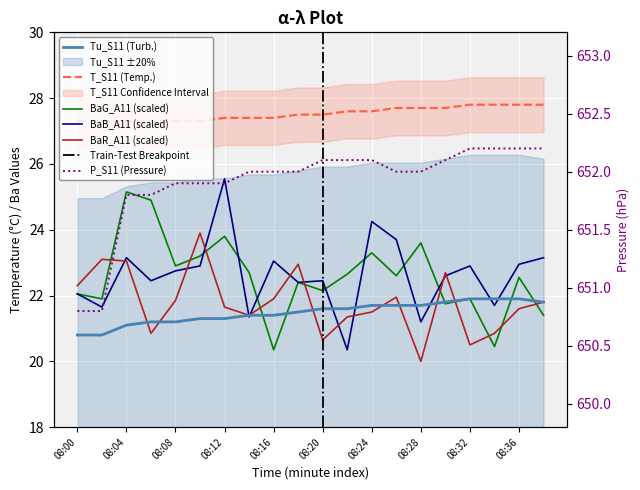

Reading left to right, extract all data points from this chart.

Tu_S11: 08:00=20.8	08:02=20.8	08:04=21.1	08:06=21.2	08:08=21.2	08:10=21.3	08:12=21.3	08:14=21.4	08:16=21.4	08:18=21.5	08:20=21.6	08:22=21.6	08:24=21.7	08:26=21.7	08:28=21.7	08:30=21.8	08:32=21.9	08:34=21.9	08:36=21.9	08:38=21.8
T_S11: 08:00=27.3	08:02=27.3	08:04=27.3	08:06=27.3	08:08=27.3	08:10=27.3	08:12=27.4	08:14=27.4	08:16=27.4	08:18=27.5	08:20=27.5	08:22=27.6	08:24=27.6	08:26=27.7	08:28=27.7	08:30=27.7	08:32=27.8	08:34=27.8	08:36=27.8	08:38=27.8
BaG_A11: 08:00=22.1	08:02=21.9	08:04=25.1	08:06=24.9	08:08=22.9	08:10=23.2	08:12=23.8	08:14=22.7	08:16=20.4	08:18=22.4	08:20=22.1	08:22=22.6	08:24=23.3	08:26=22.6	08:28=23.6	08:30=21.8	08:32=21.9	08:34=20.4	08:36=22.6	08:38=21.4
BaB_A11: 08:00=22.1	08:02=21.6	08:04=23.1	08:06=22.4	08:08=22.8	08:10=22.9	08:12=25.6	08:14=21.4	08:16=23.1	08:18=22.4	08:20=22.4	08:22=20.4	08:24=24.2	08:26=23.7	08:28=21.2	08:30=22.6	08:32=22.9	08:34=21.7	08:36=22.9	08:38=23.1
BaR_A11: 08:00=22.3	08:02=23.1	08:04=23.1	08:06=20.9	08:08=21.9	08:10=23.9	08:12=21.6	08:14=21.4	08:16=21.9	08:18=22.9	08:20=20.6	08:22=21.4	08:24=21.5	08:26=21.9	08:28=20.0	08:30=22.7	08:32=20.5	08:34=20.9	08:36=21.6	08:38=21.8
P_S11: 08:00=650.8	08:02=650.8	08:04=651.8	08:06=651.8	08:08=651.9	08:10=651.9	08:12=651.9	08:14=652.0	08:16=652.0	08:18=652.0	08:20=652.1	08:22=652.1	08:24=652.1	08:26=652.0	08:28=652.0	08:30=652.1	08:32=652.2	08:34=652.2	08:36=652.2	08:38=652.2